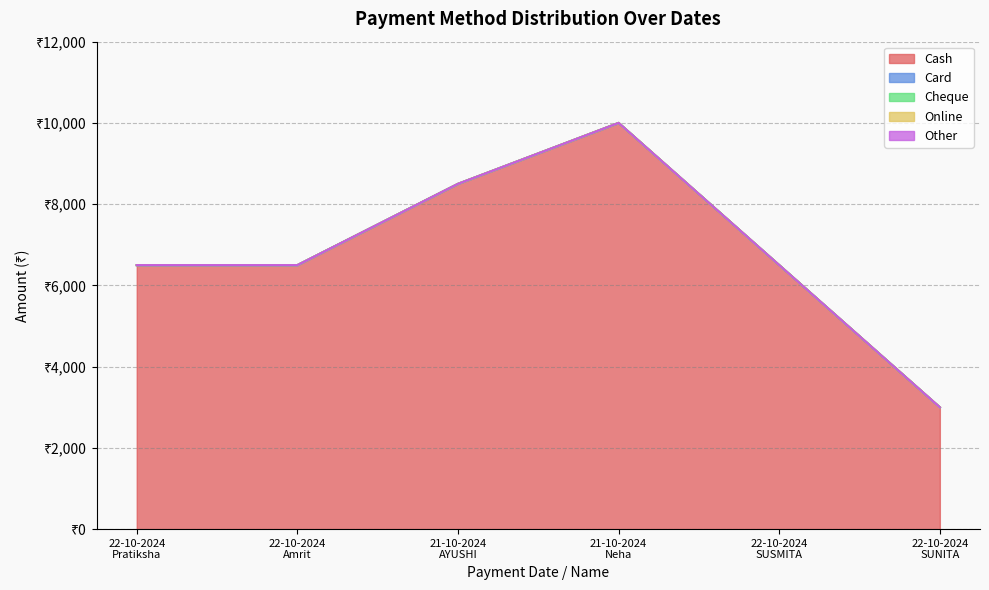

True or false: Cheque has more than 2 interior local peaks.

False